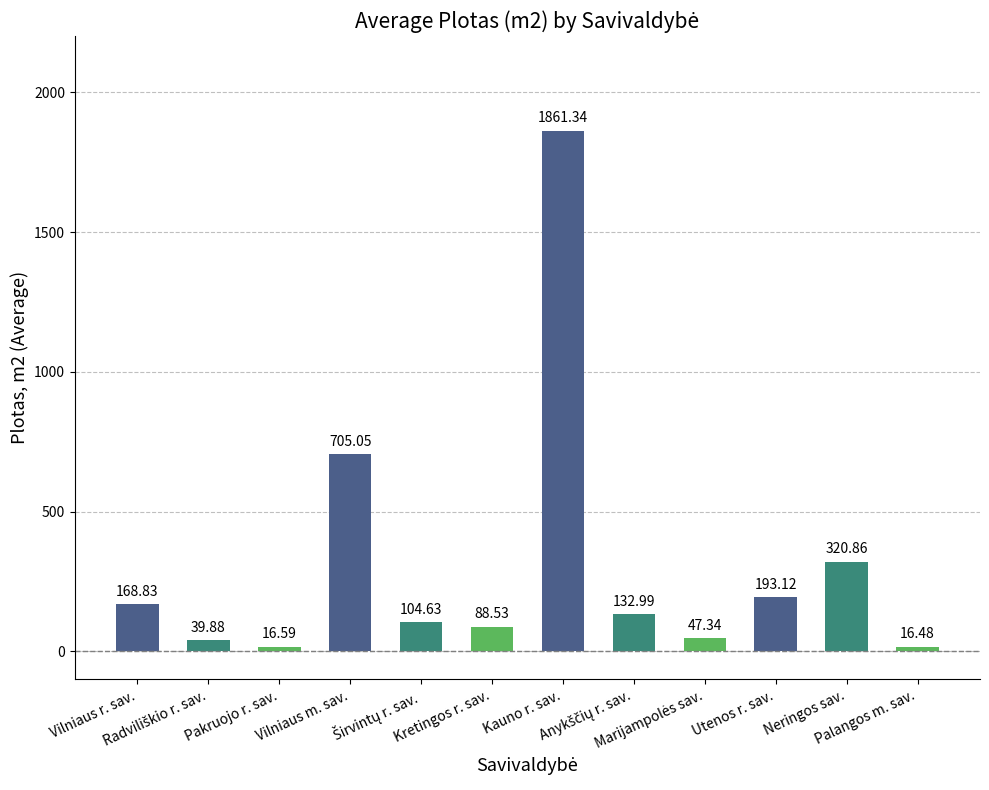

What is the value of the 1st bar from the left?

168.8